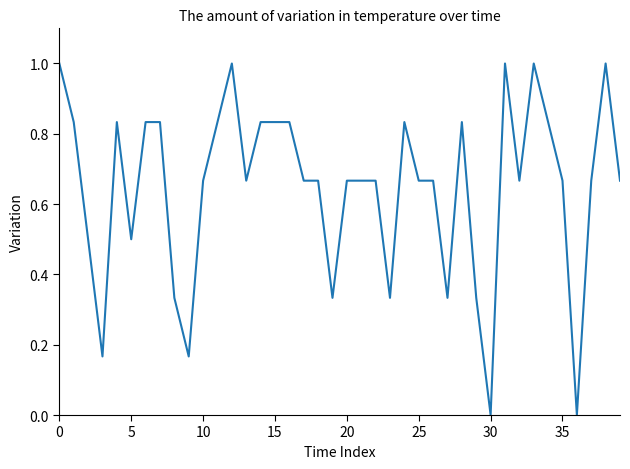

What is the greatest value displayed?

1.0